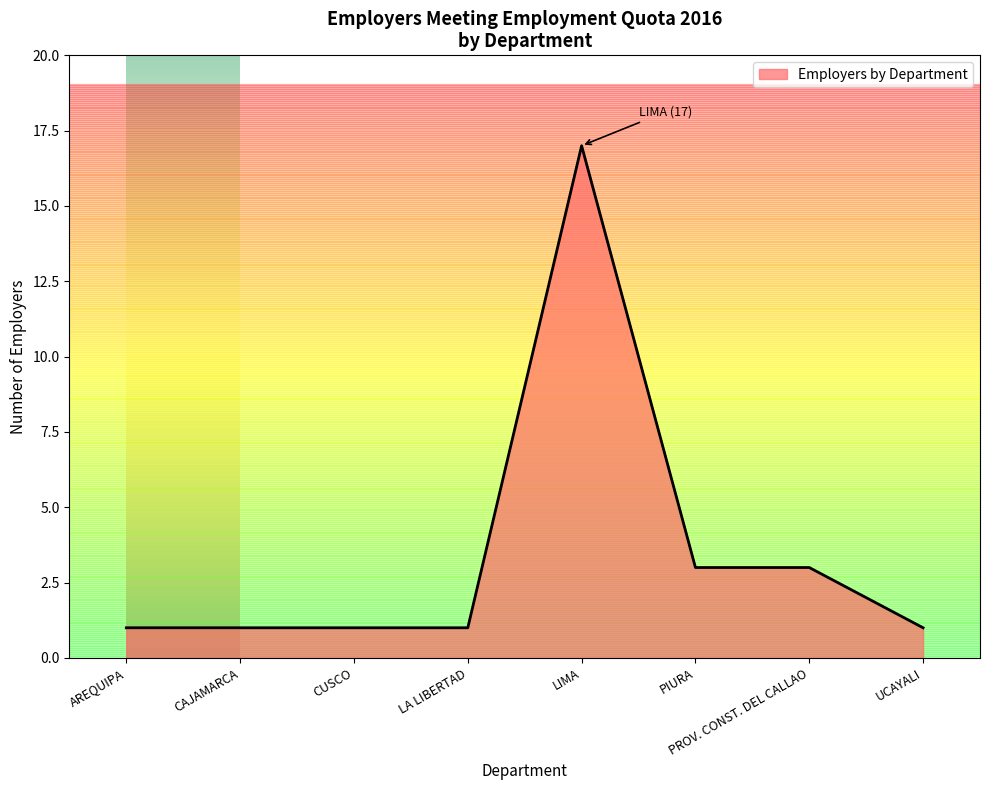

How many series are shown in this chart?

1